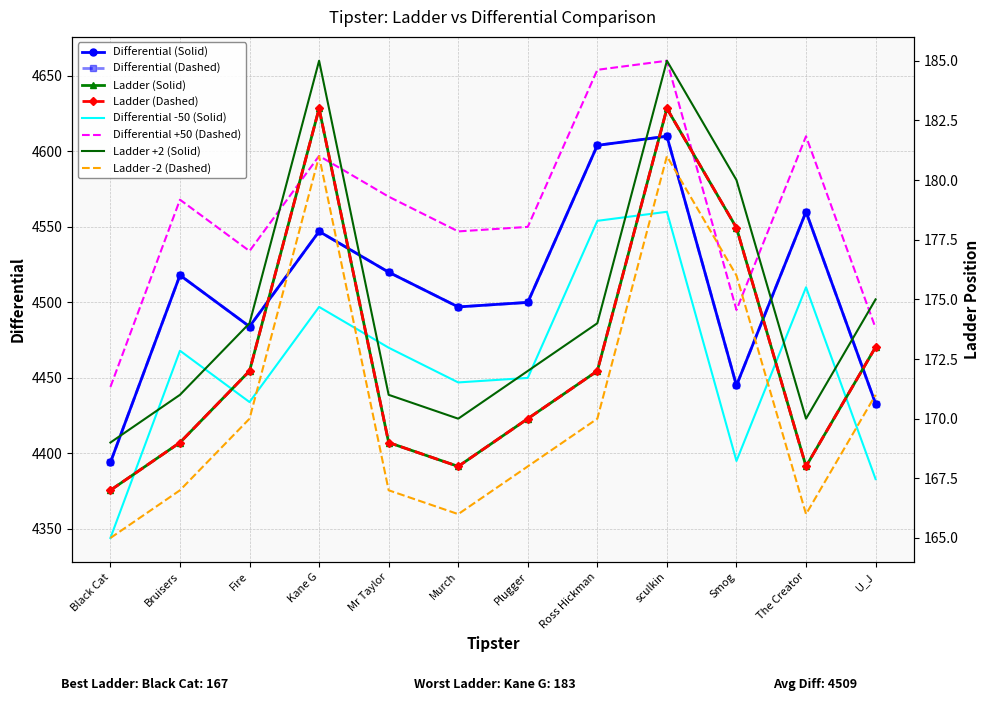

What is the lowest value of the Ladder series?

167